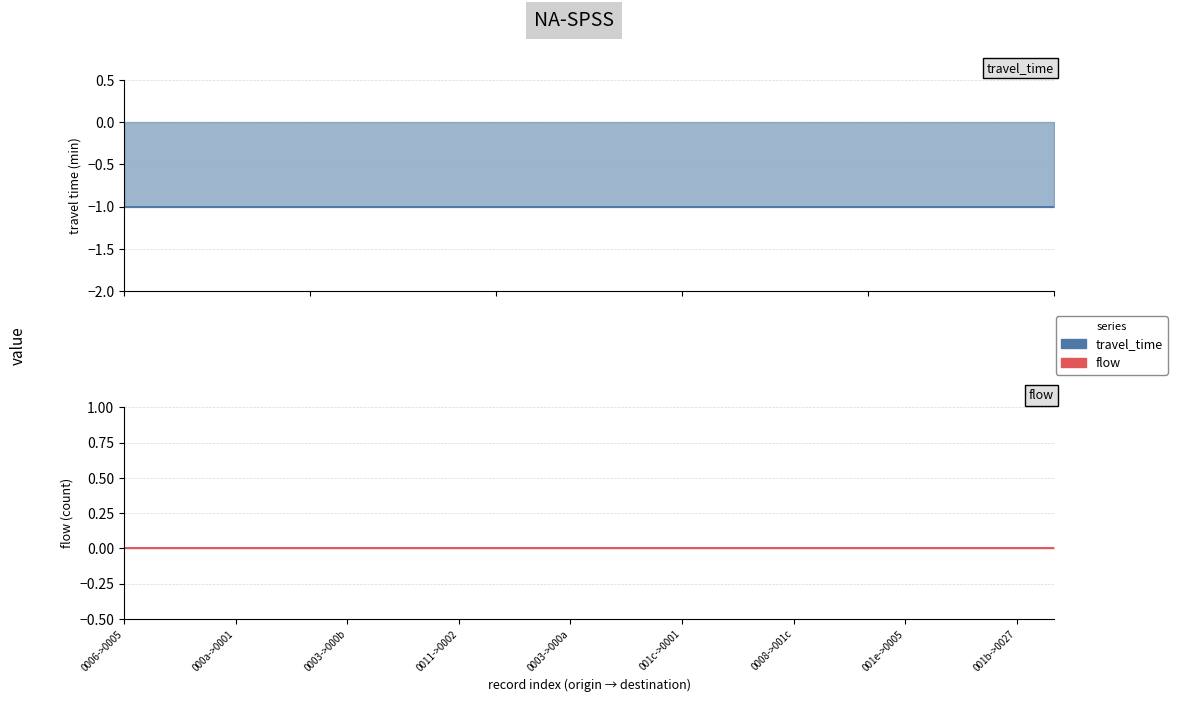

Rank the series by their average value, from highest to lowest.

flow, travel_time